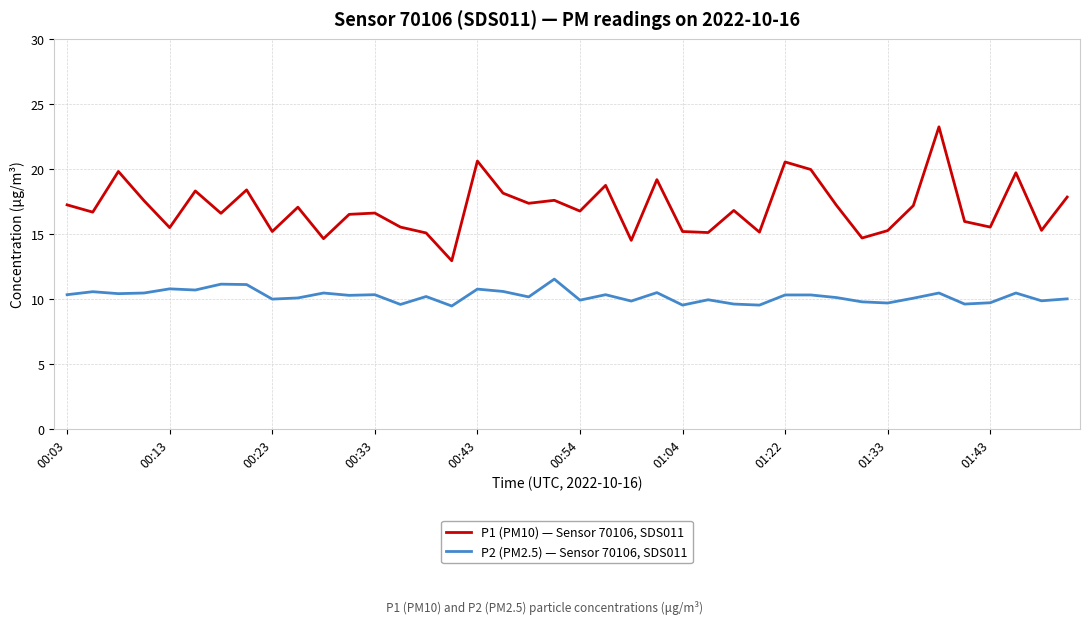

True or false: P2 (PM2.5) — Sensor 70106, SDS011 and P1 (PM10) — Sensor 70106, SDS011 cross at least once.

False